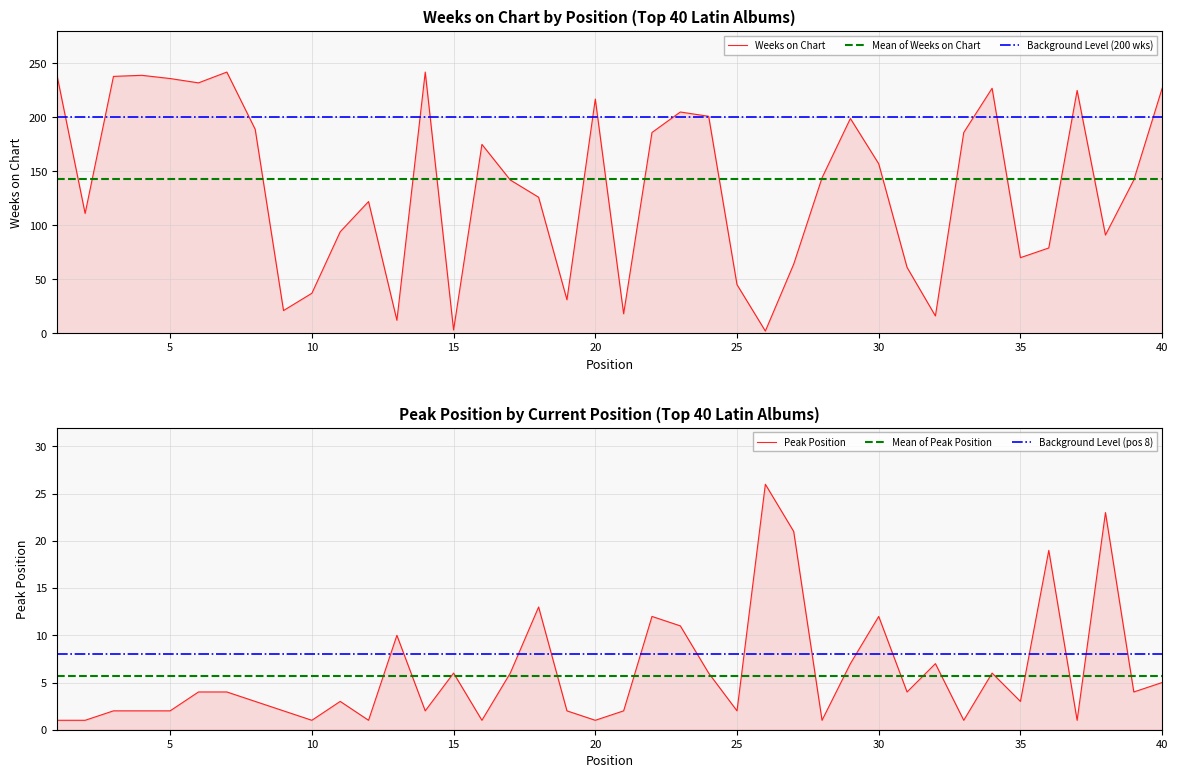

In Weeks on Chart, how many points are lower than both neighbors (excluding endpoints)?

11